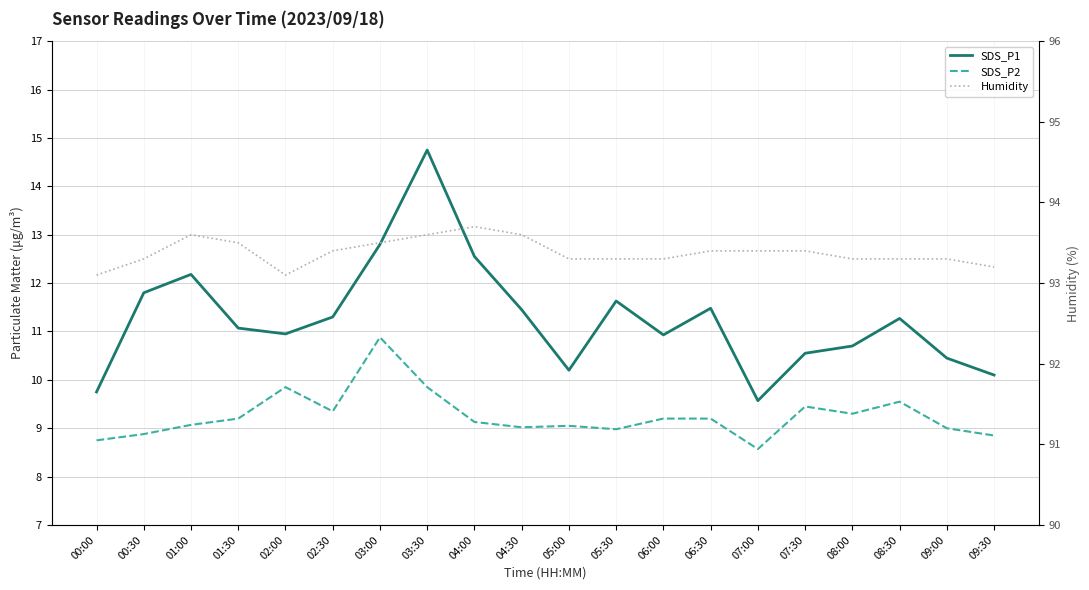

What is the difference between the maximum and minimum values in the SDS_P2 series?

2.3